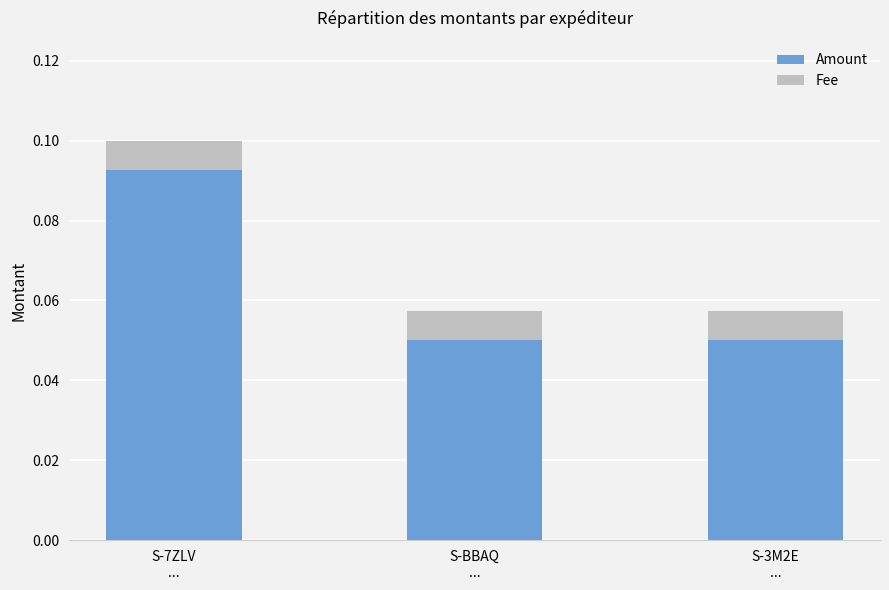

Count the Amount values in the range 0 to 1.

3